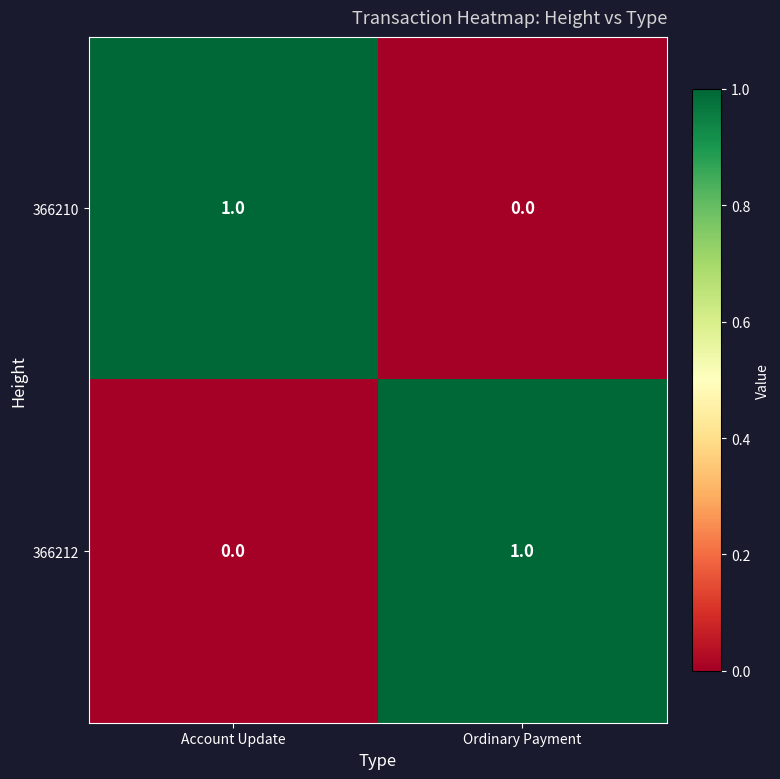

Reading right to left, what are all the values shown in this chart?

366210: Ordinary Payment=0	Account Update=1
366212: Ordinary Payment=1	Account Update=0